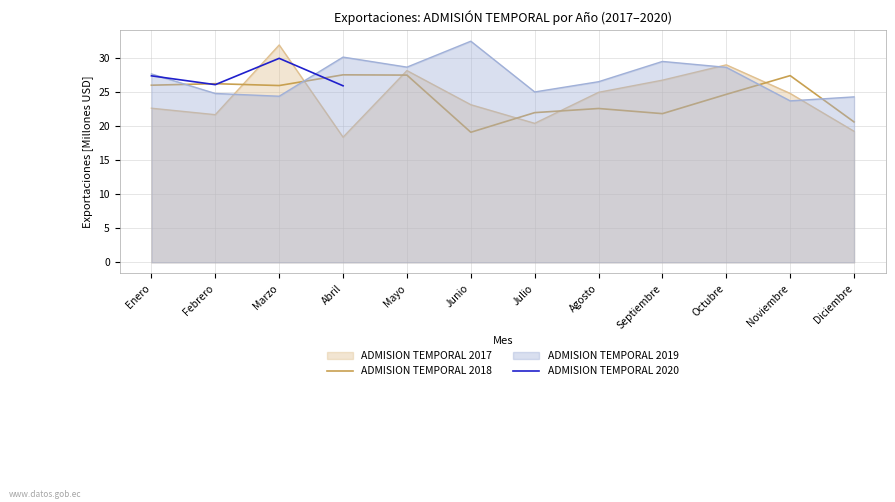

What is the label of the 12th point from the left?

Diciembre